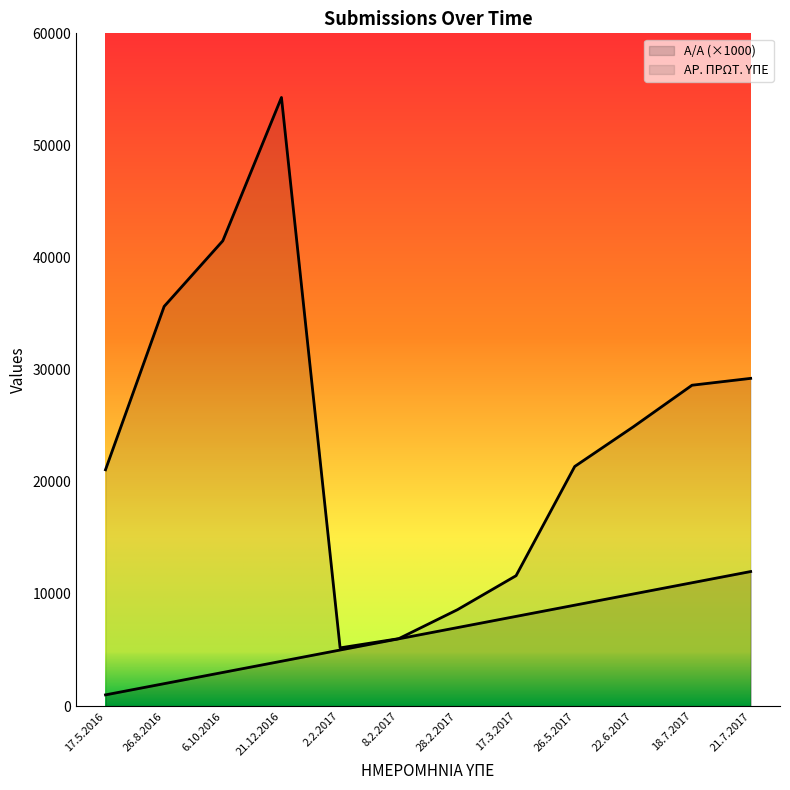

What is the label of the 10th point from the left?

22.6.2017